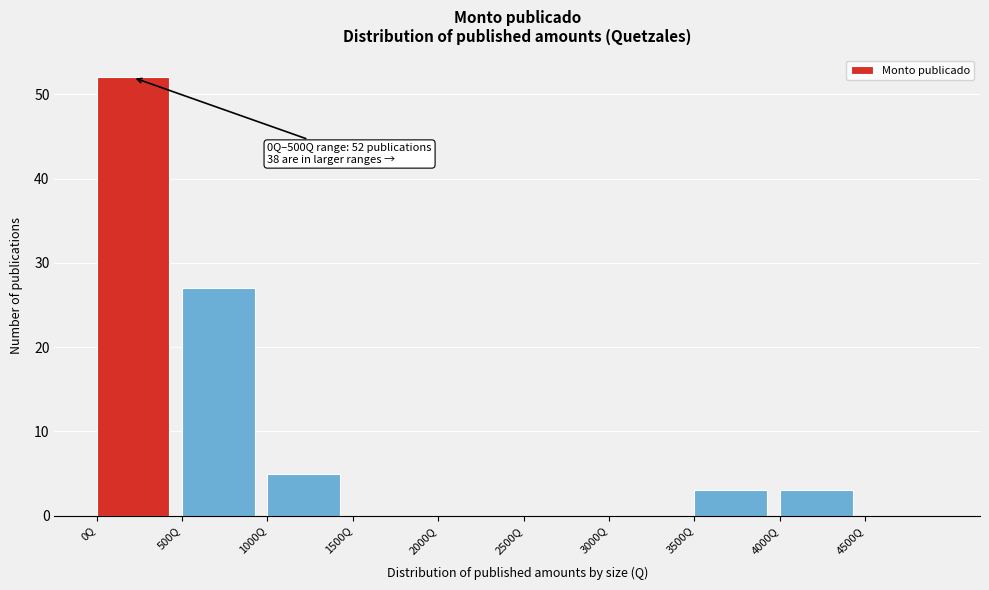

Which range on the x-axis has the tallest bar?

0 to 500